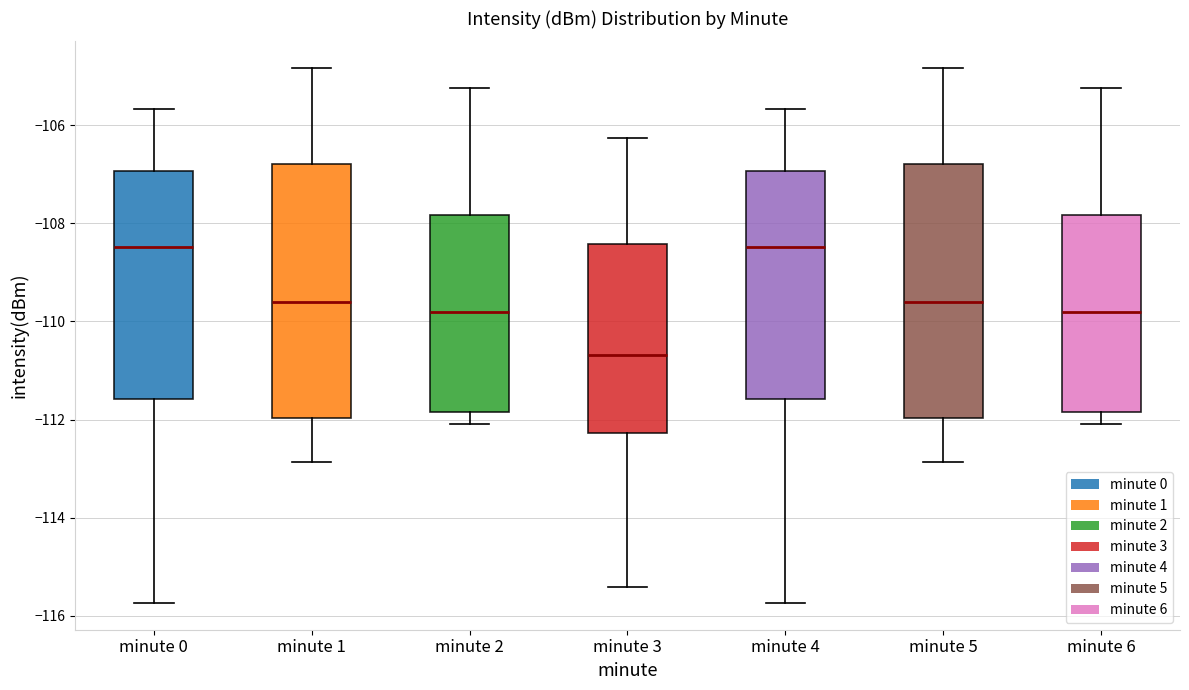

Where does the median line of the box for minute 2 sit on the y-axis? The values are not printed on the chart, so give them approximately, as read against the axis.

-109.8